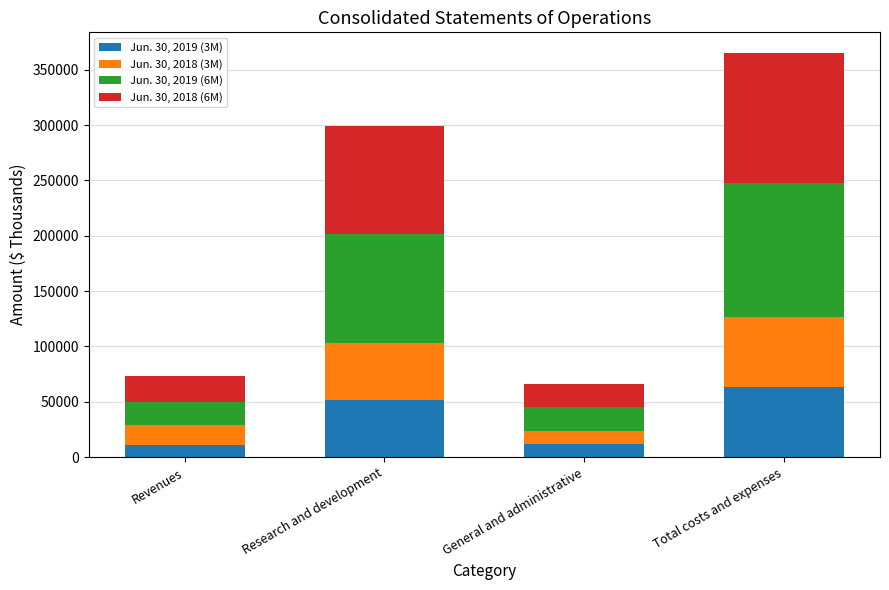

What is the minimum value for Jun. 30, 2019 (3M)?

10593